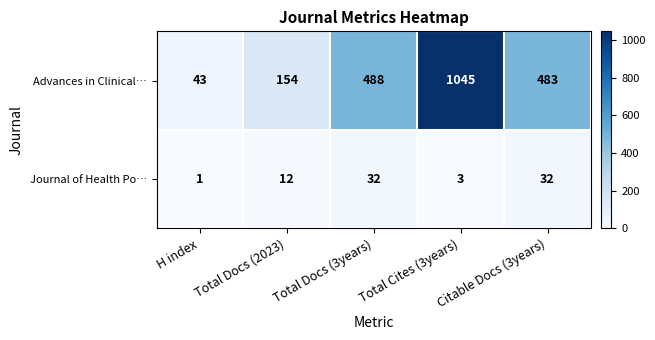

What is the difference between the maximum and minimum values in the Journal of Health Po… series?

31